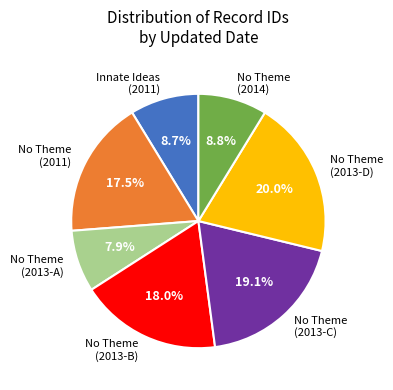

How many segments does this pie chart have?

7